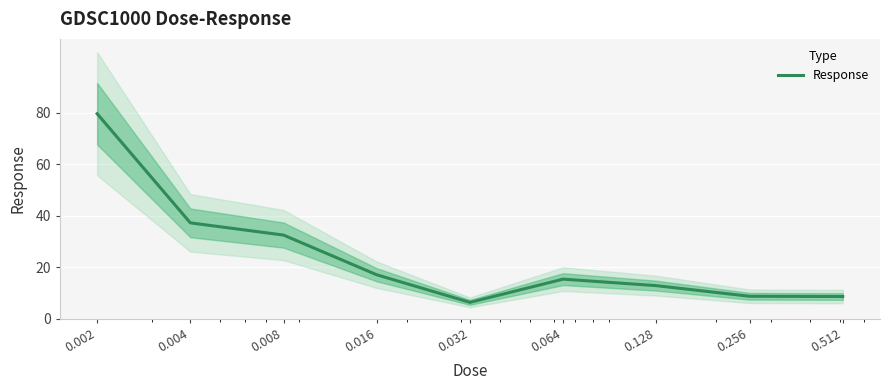

Reading left to right, list all the values displayed in this chart.

0.002=79.6	0.004=37.2	0.008=32.5	0.016=17.0	0.032=6.3	0.064=15.4	0.128=12.8	0.256=8.7	0.512=8.6